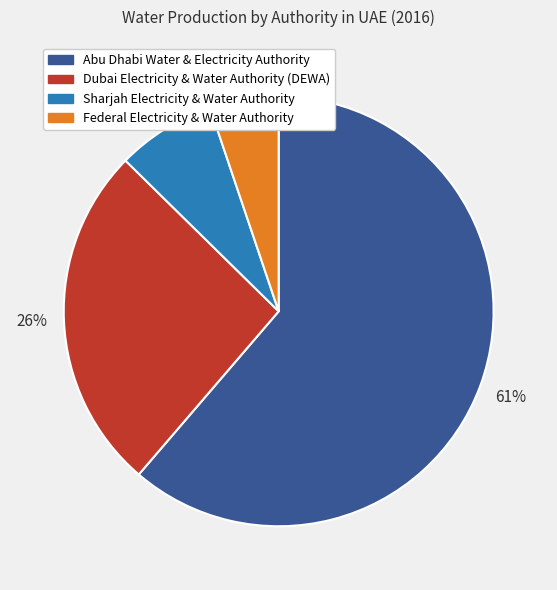

How many slices are in this pie chart?

4